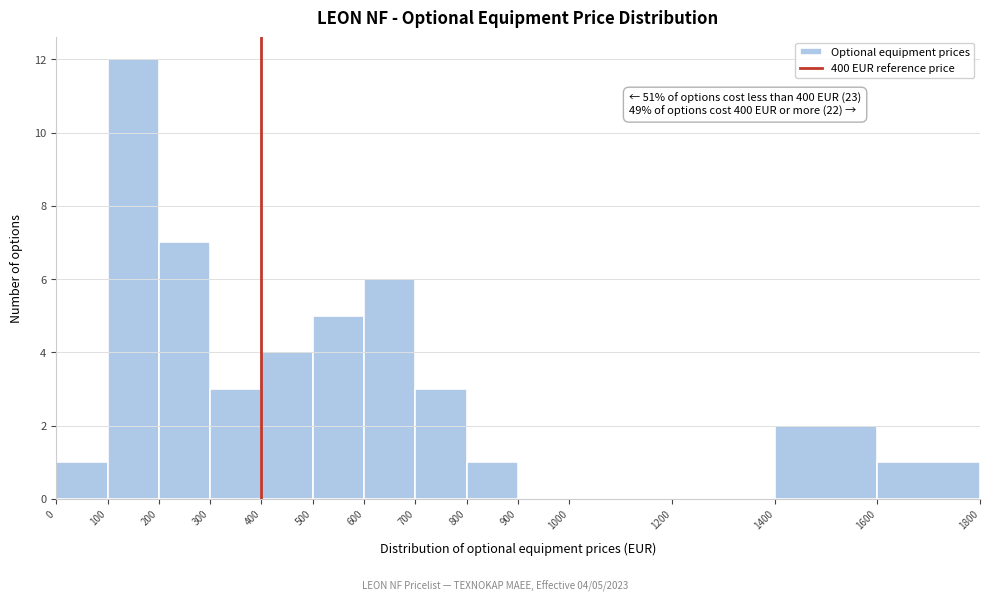

Over which range of the x-axis is the bar tallest?

100 to 200